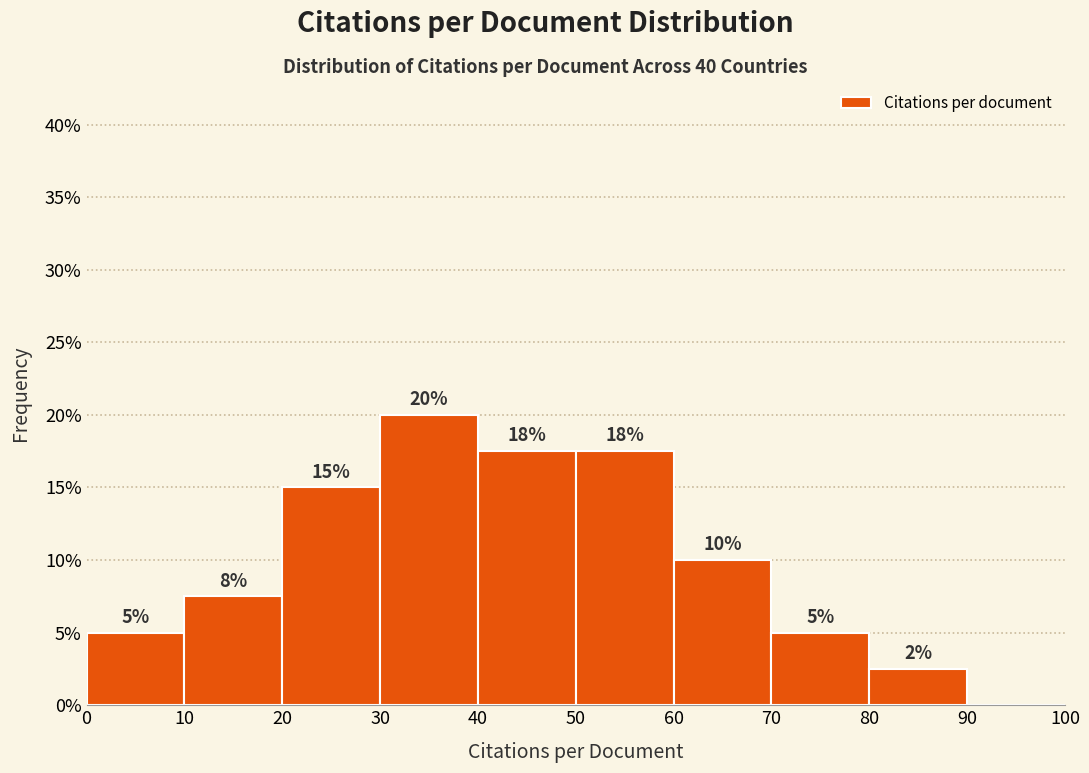

Which range on the x-axis has the tallest bar?

30 to 40